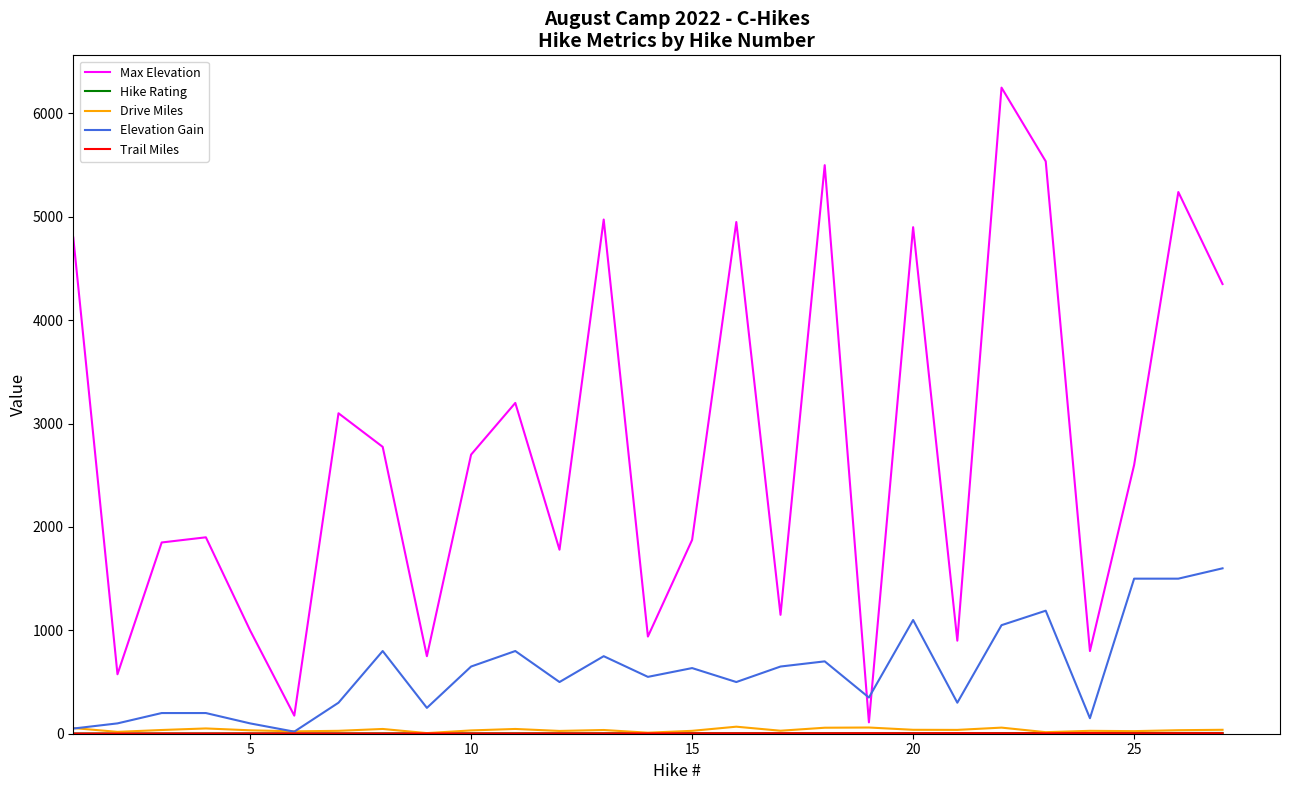

What is the highest value of the Max Elevation series?

6250.0